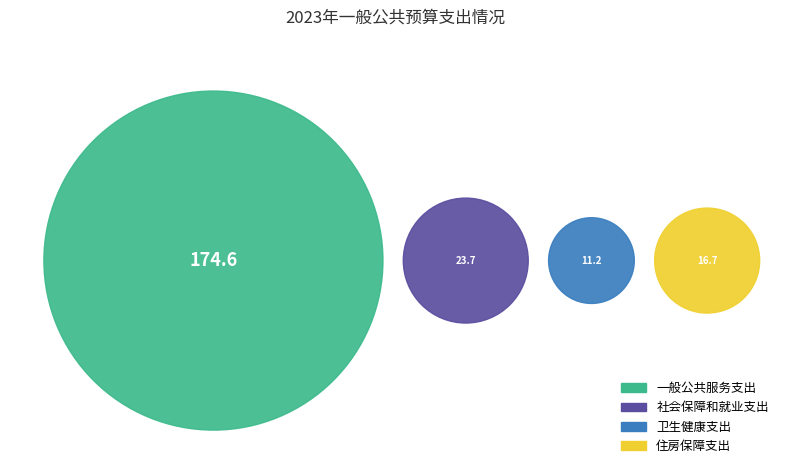

What portion of the pie excludes 一般公共服务支出?

22.8%